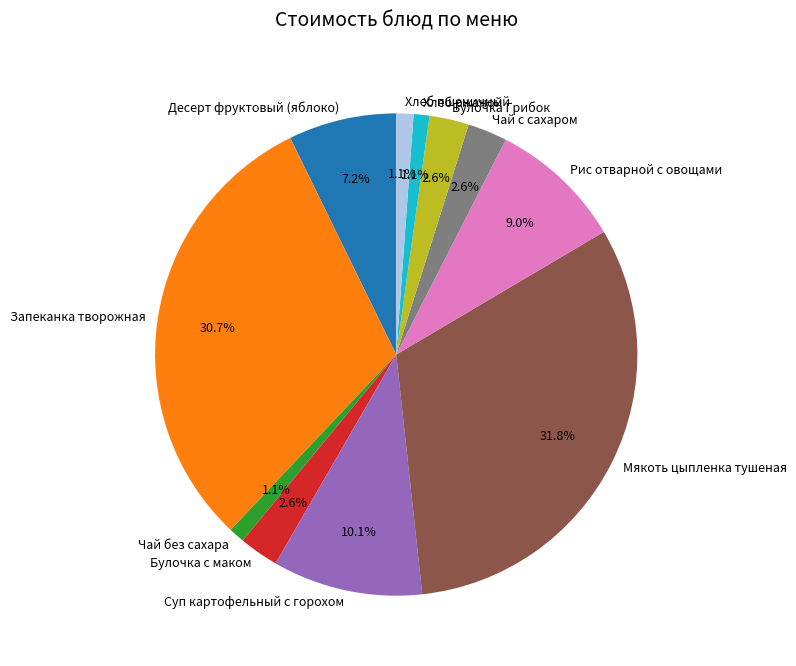

Between Булочка Грибок and Хлеб пшеничный, which is larger?

Булочка Грибок